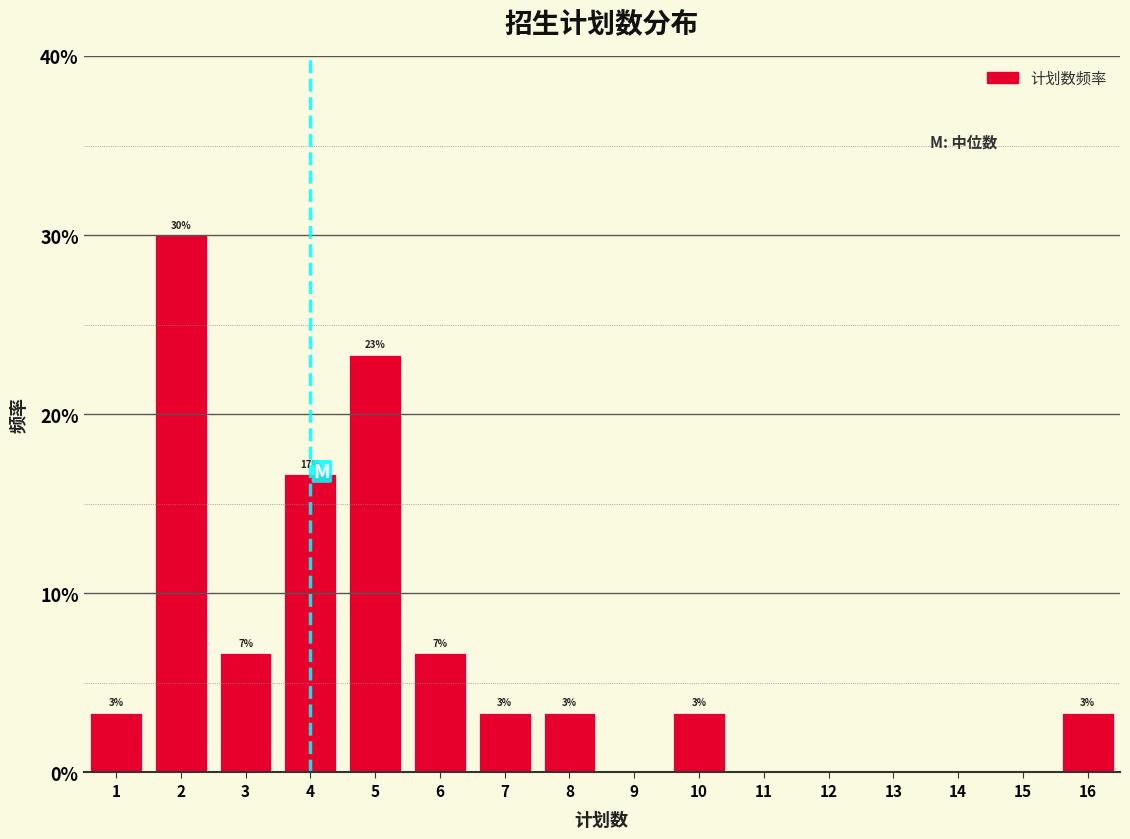

Are the bars horizontal?

No